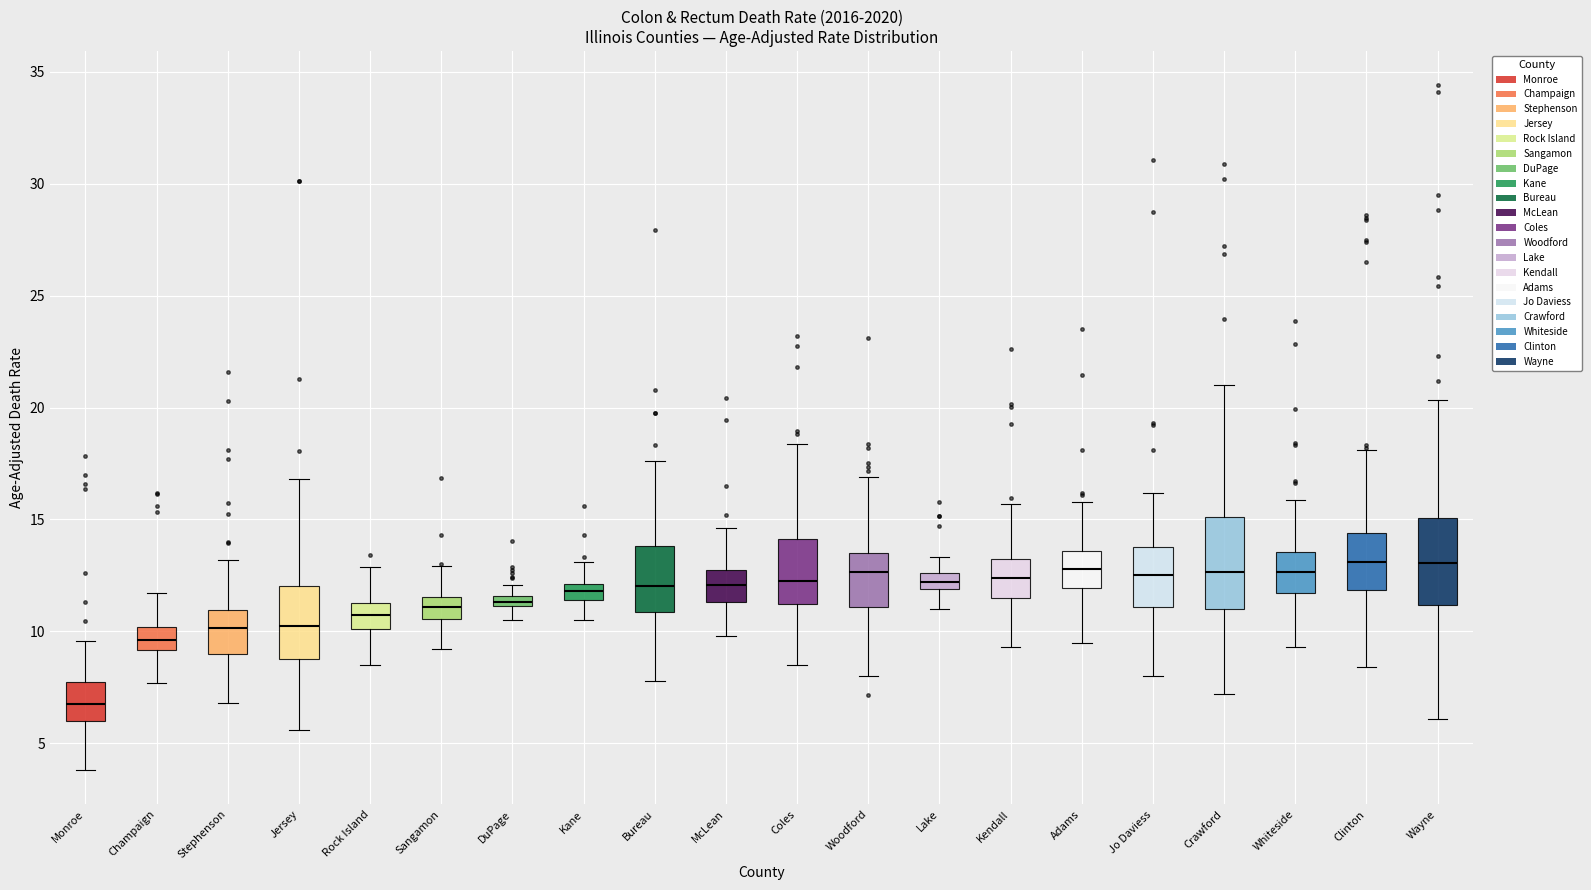

Where does the median line of the box for Kendall sit on the y-axis? The values are not printed on the chart, so give them approximately, as read against the axis.

12.5